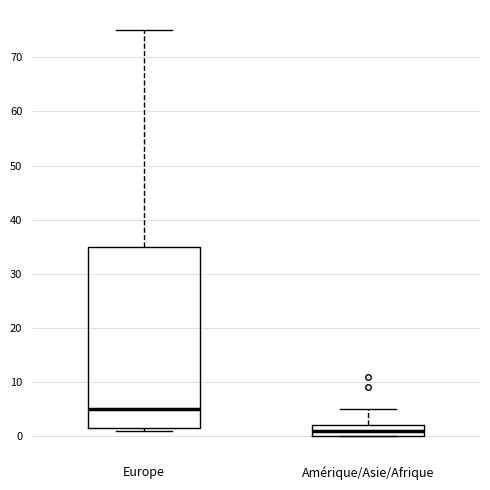

Where does the median line of the box for Europe sit on the y-axis? The values are not printed on the chart, so give them approximately, as read against the axis.

5